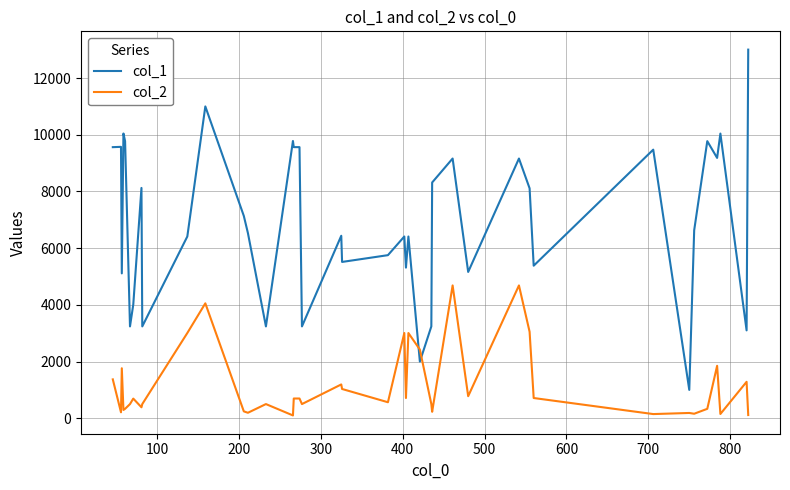

Which series has the widest spread of values?

col_1